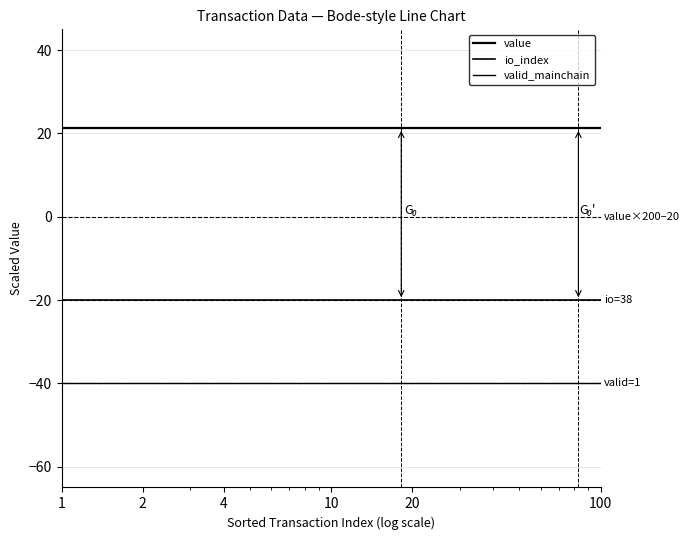

Does the chart have visible grid lines?

Yes